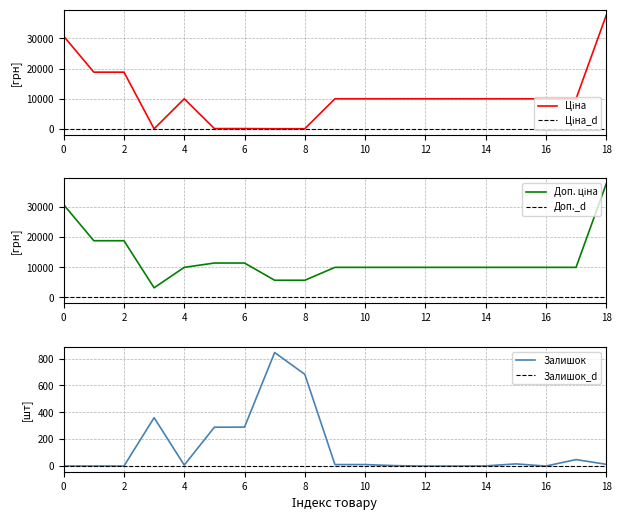

Which has a higher value, 17 or 14?

17